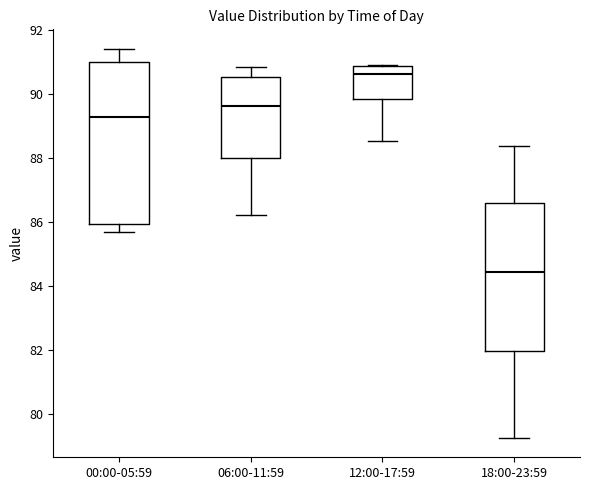

Which box is the tallest, from its lower edge to its upper edge?

00:00-05:59